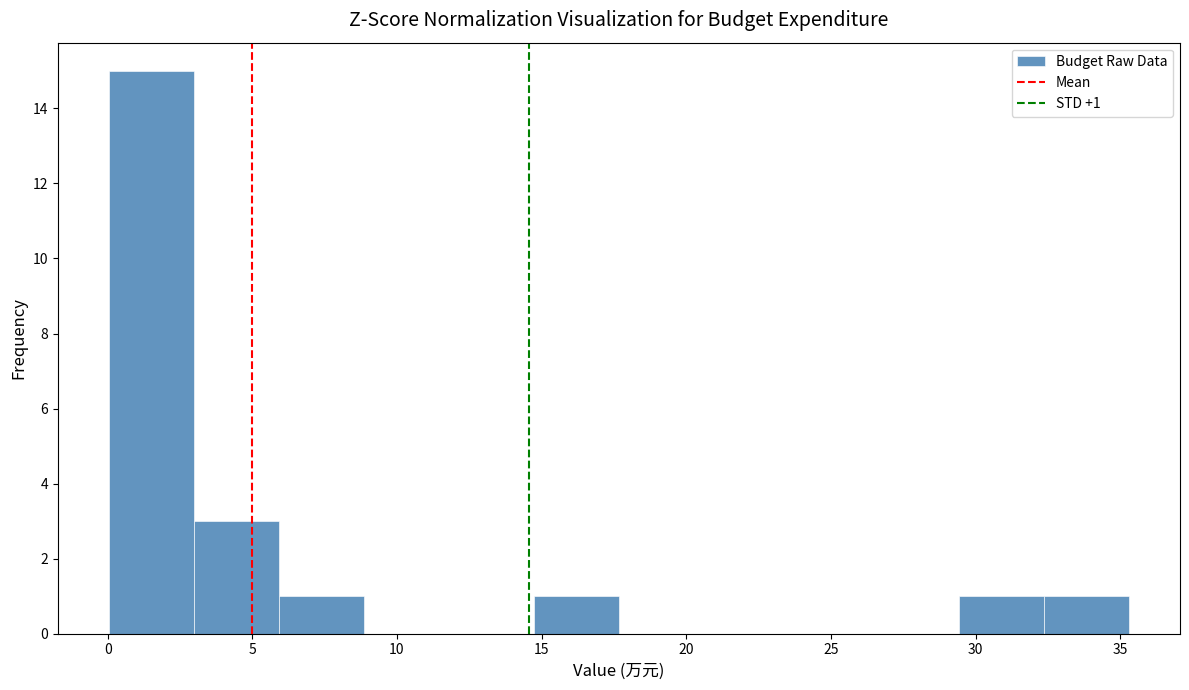

Over which range of the x-axis is the bar tallest?

0.0 to 3.0